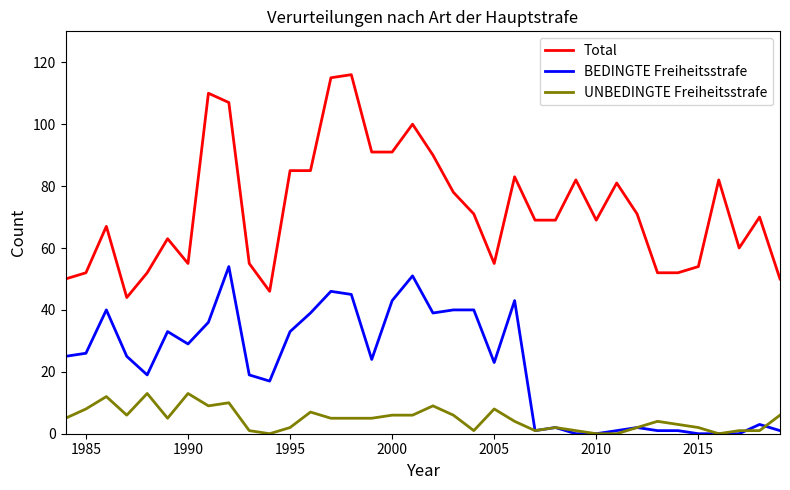

Which series has the widest spread of values?

Total